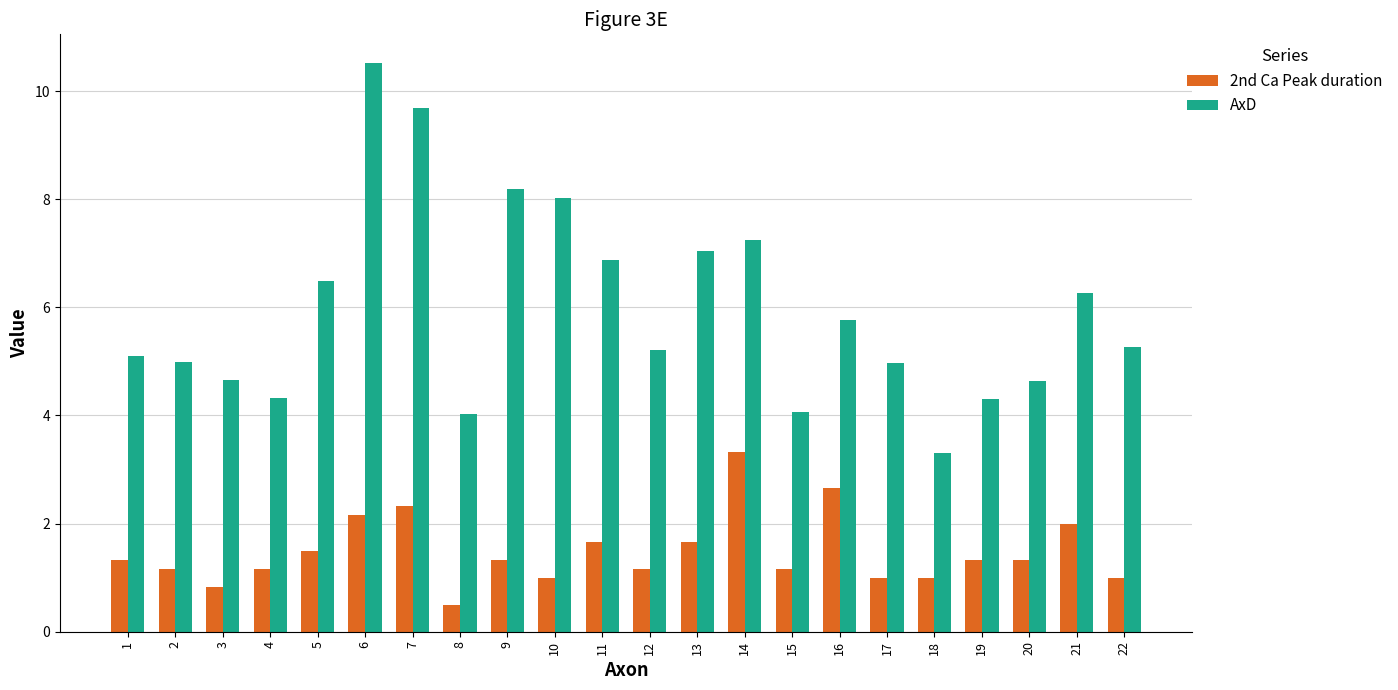

At which label does AxD first exceed 5?

1